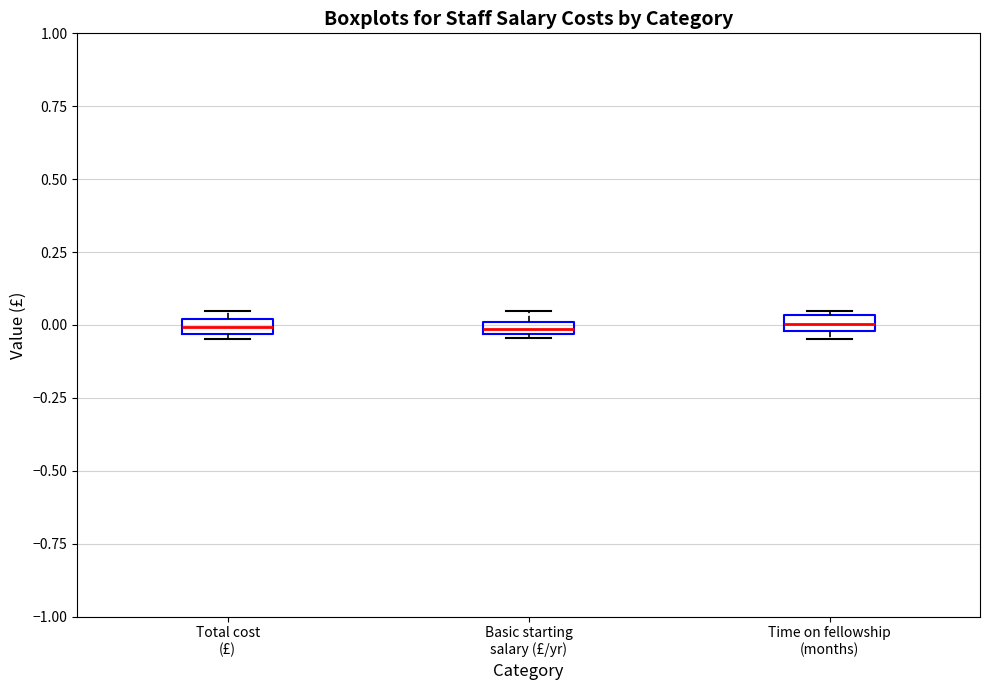

Where is the upper edge of the box for Basic starting salary (£/yr) on the y-axis? The values are not printed on the chart, so give them approximately, as read against the axis.

0.00